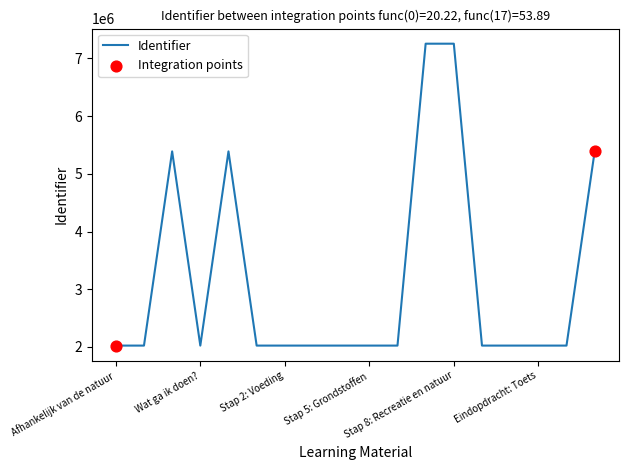

What is the difference between the maximum and minimum values?

5234209